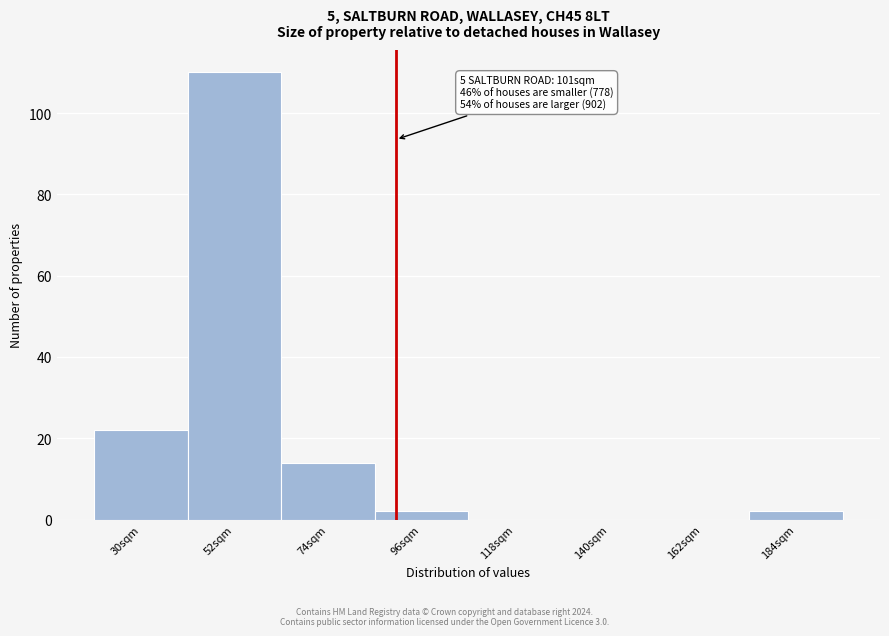

Reading right to left, extract all data points from this chart.

184sqm=2	162sqm=0	140sqm=0	118sqm=0	96sqm=2	74sqm=14	52sqm=110	30sqm=22